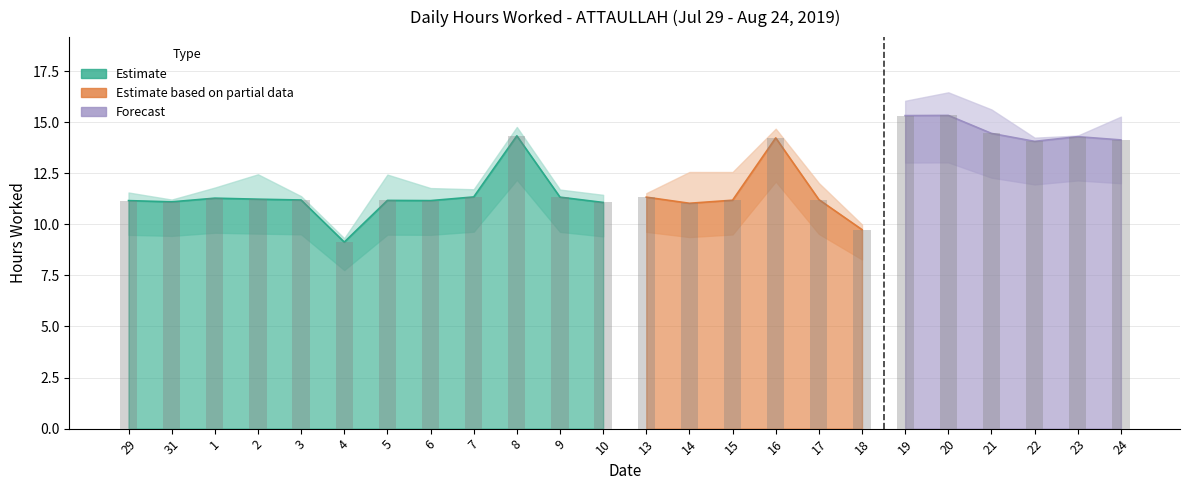

Which has a higher value, 9 or 15?

9